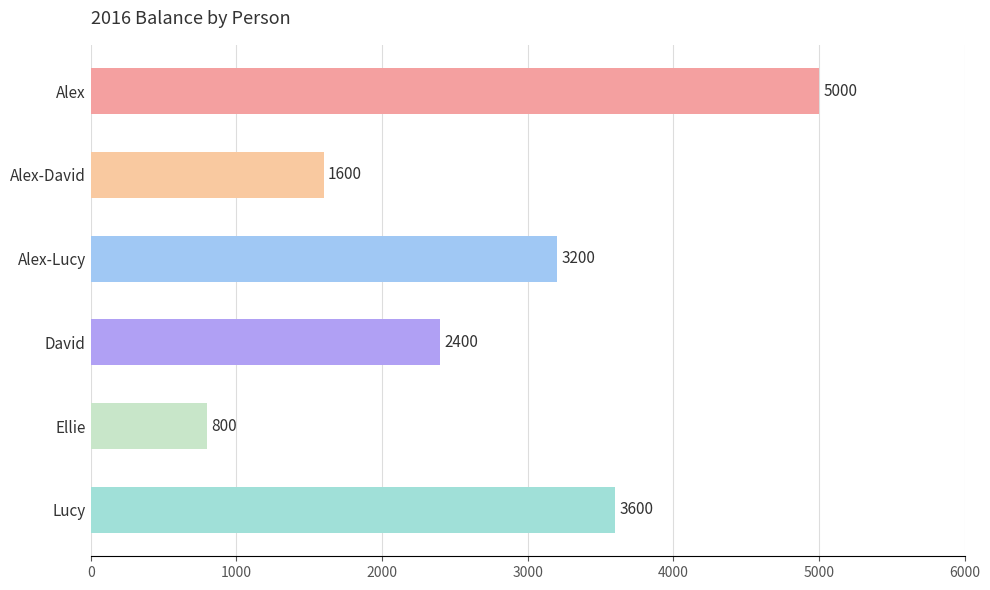

How many values are below 3200?

3